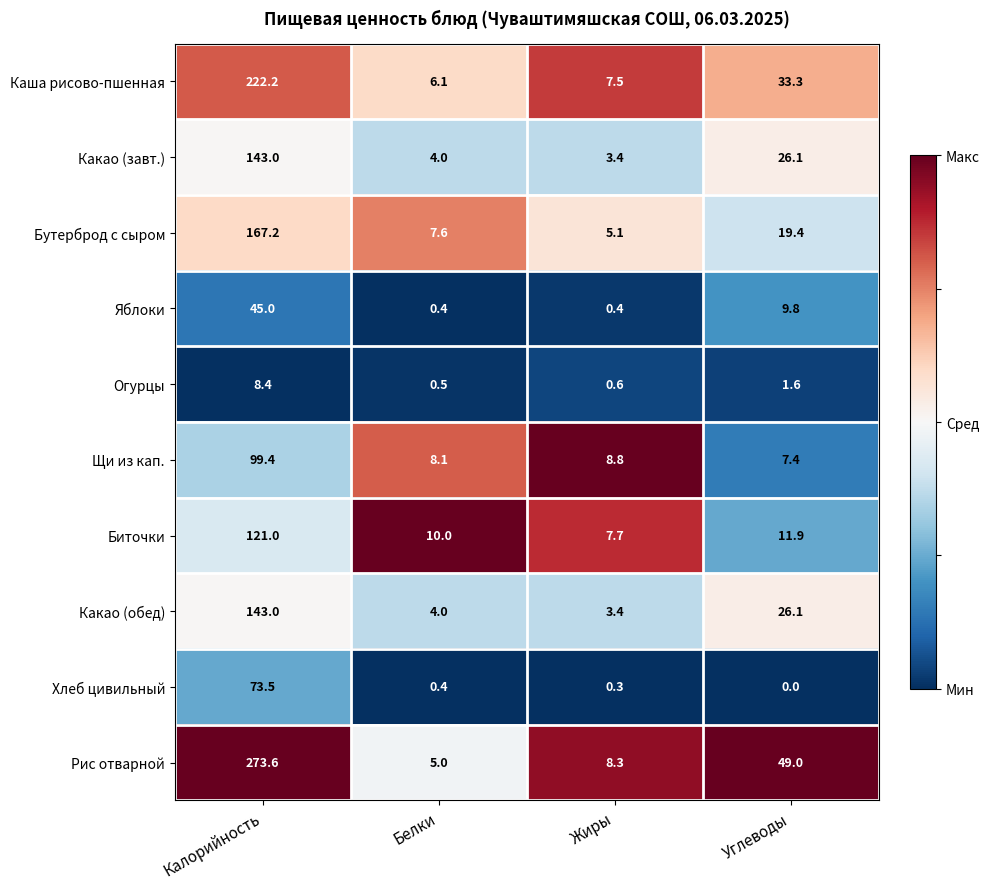

Which series changed the most between Белки and Жиры?

Рис отварной